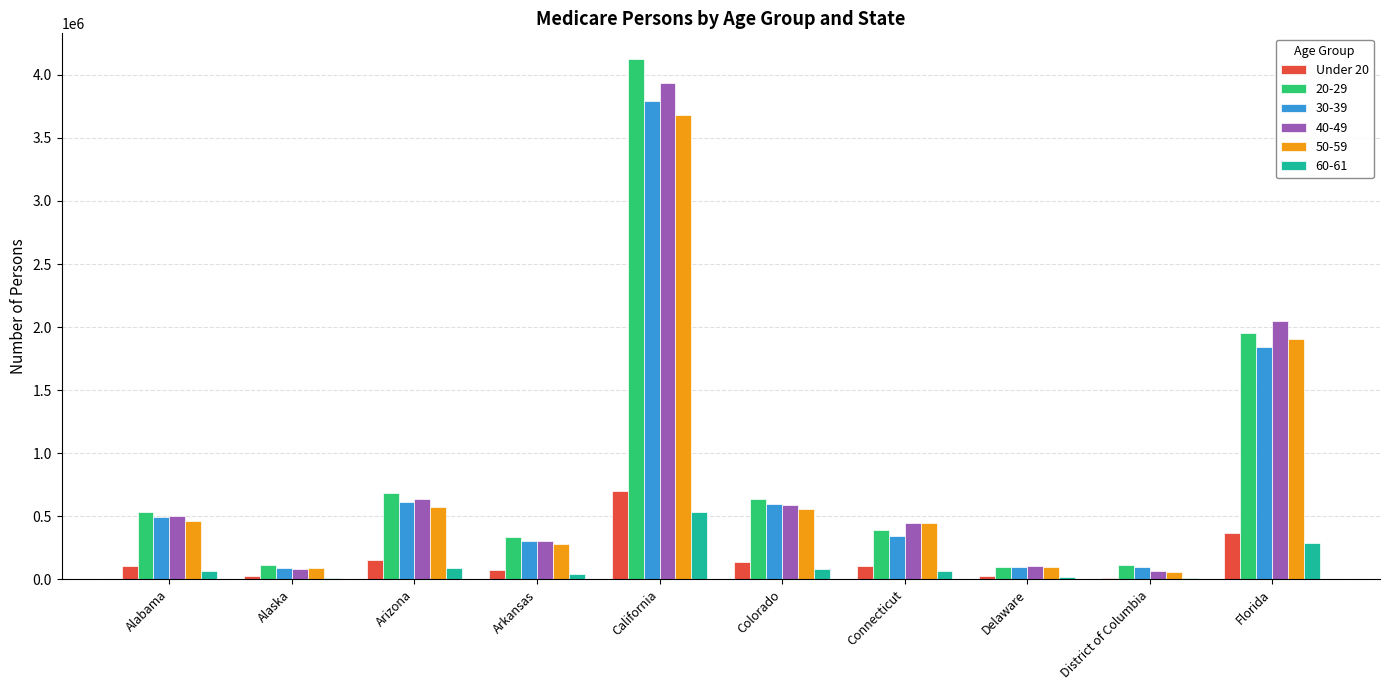

True or false: 50-59 has a value of 855450 at Colorado.

False